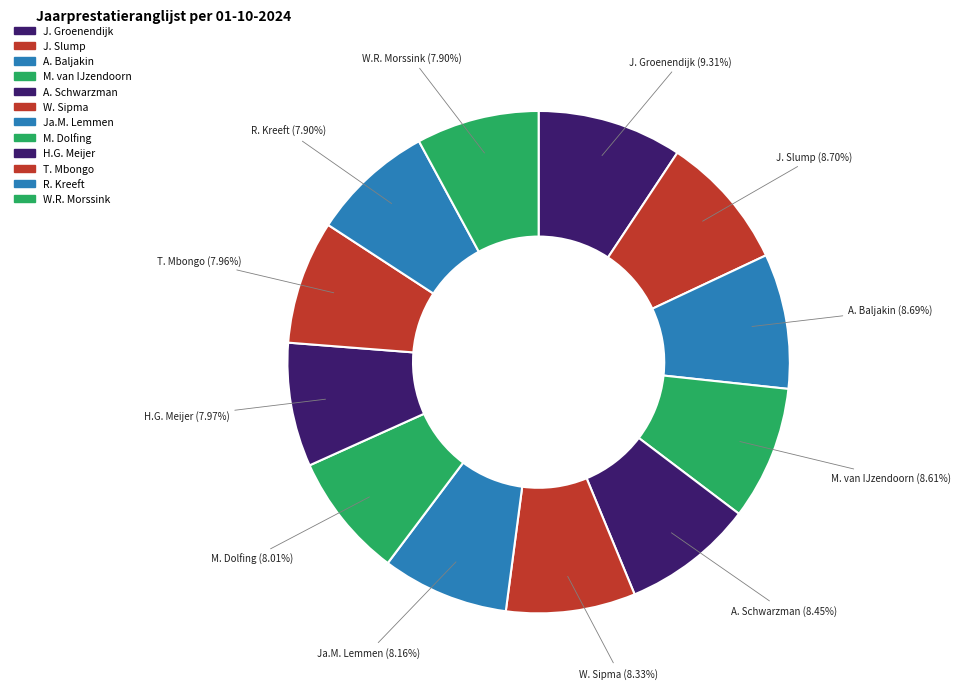

What is the ratio of the value at W.R. Morssink to the value at A. Baljakin?

0.9